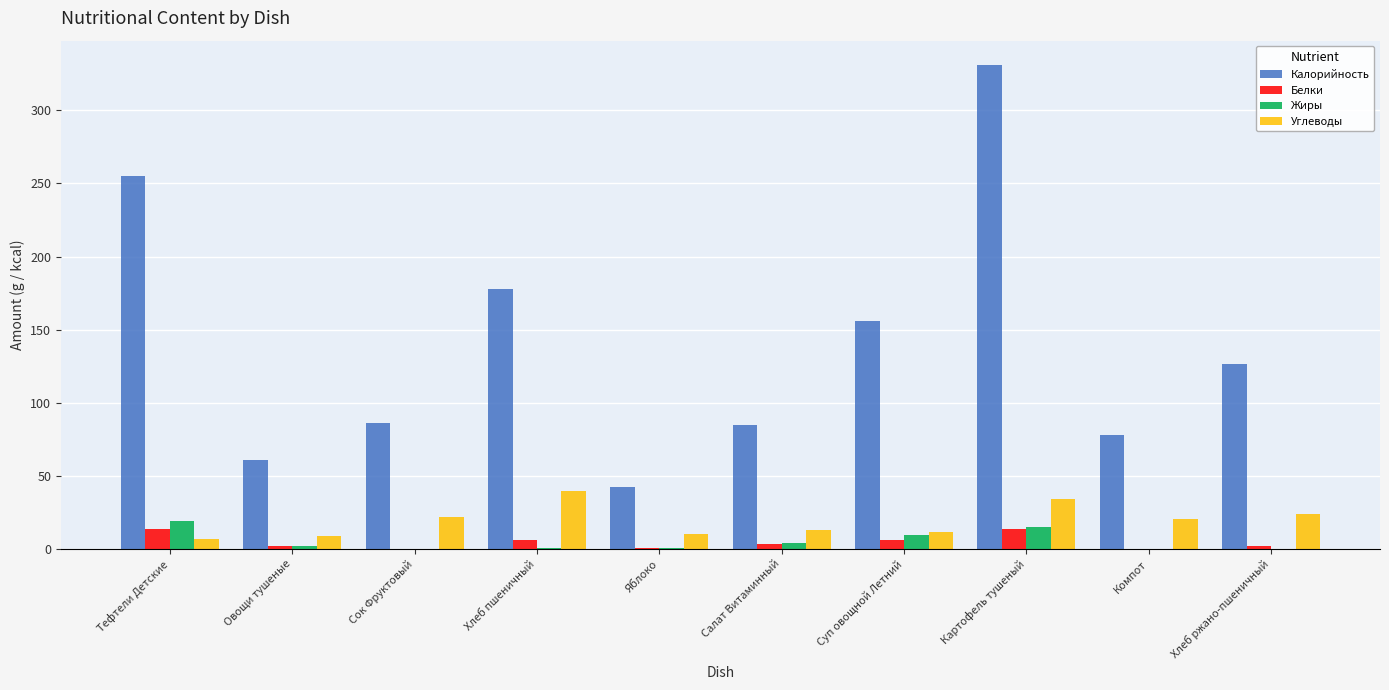

At which category does the chart reach its peak across all series?

Картофель тушеный